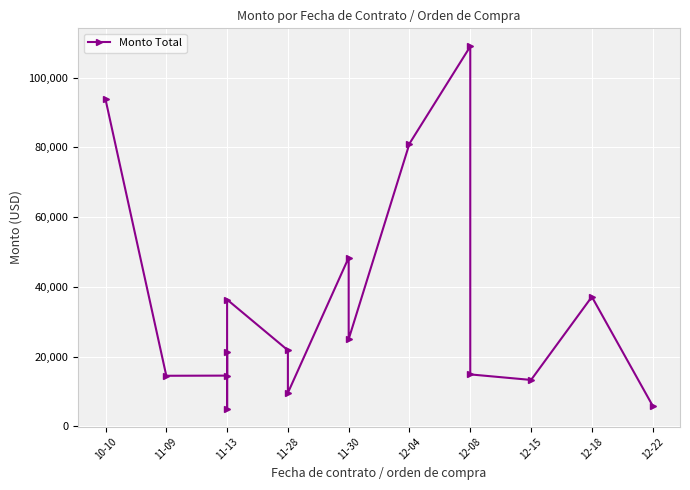

The value at 11-13 is 14554.4. True or false?

True